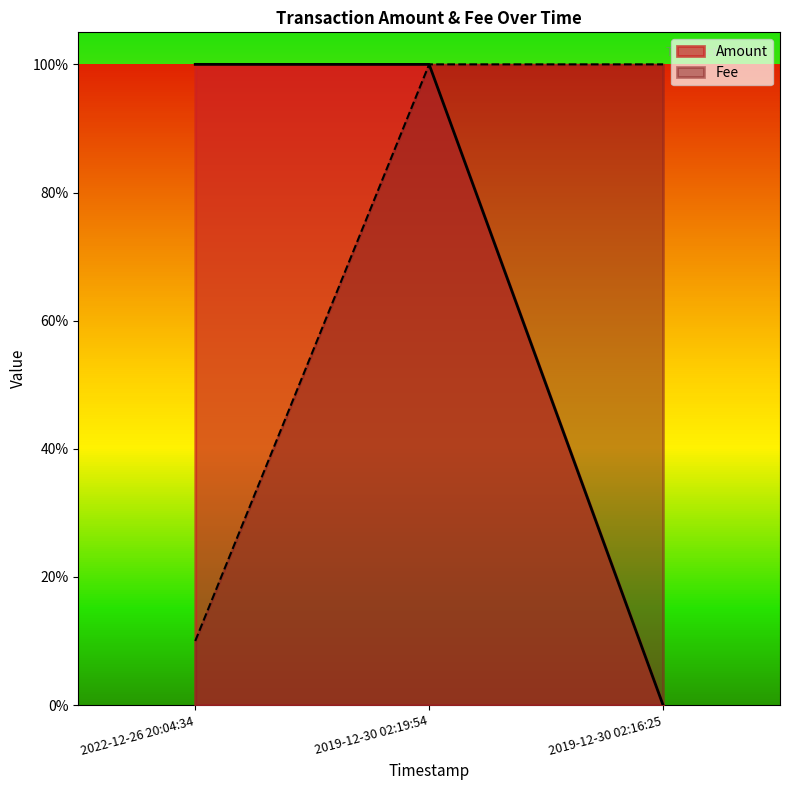

True or false: Amount has a value of 0.0 at 2019-12-30 02:16:25.

False